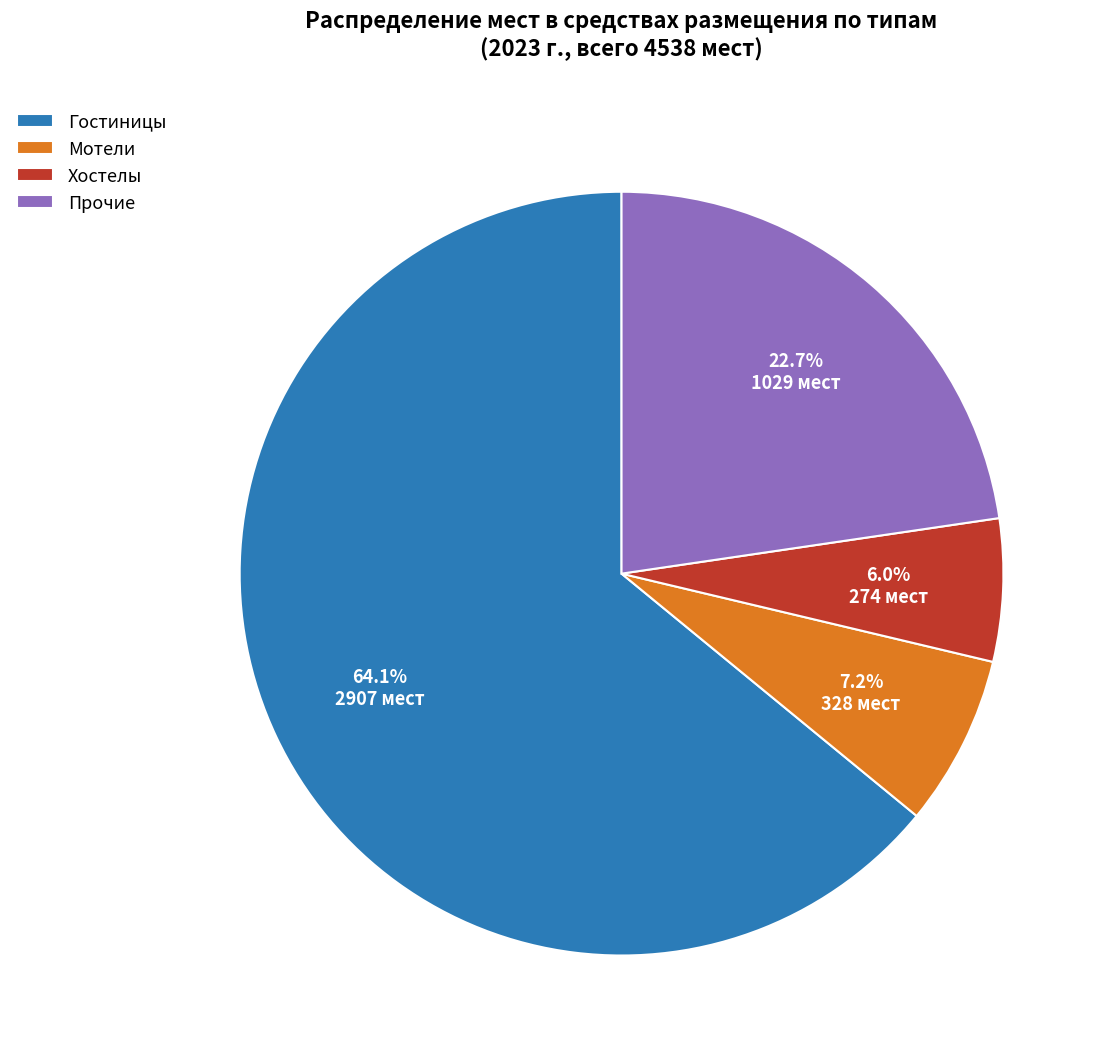

Does any single category account for the majority?

Yes